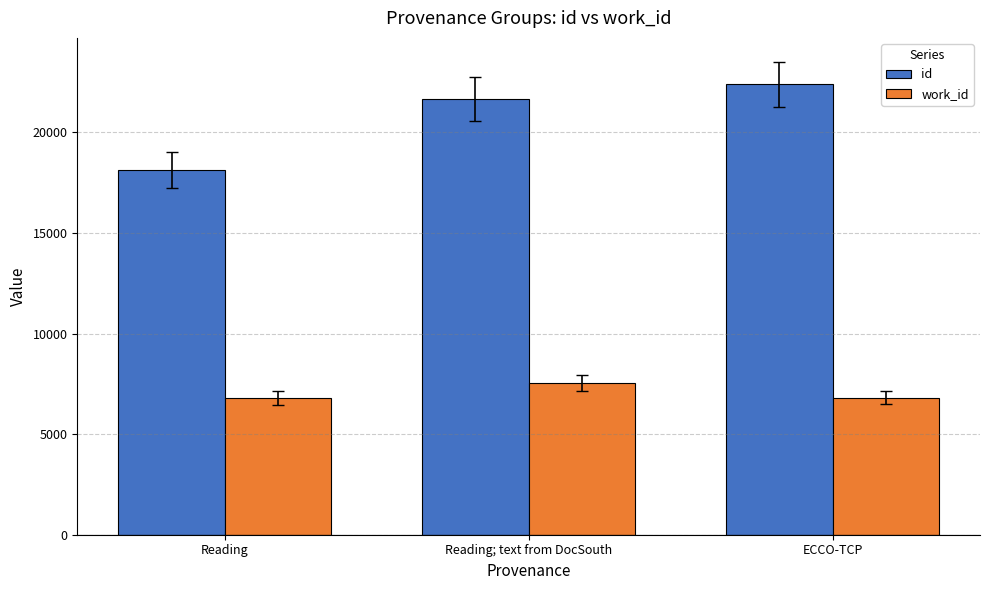

Count the id values in the range 18127 to 22402.

3